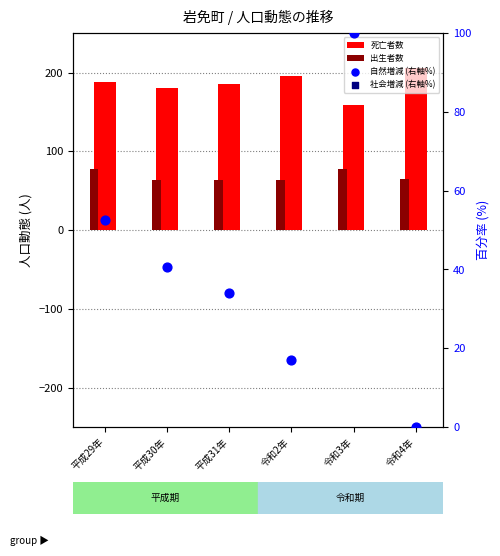

What is the total value across all series at 令和2年?

479.3